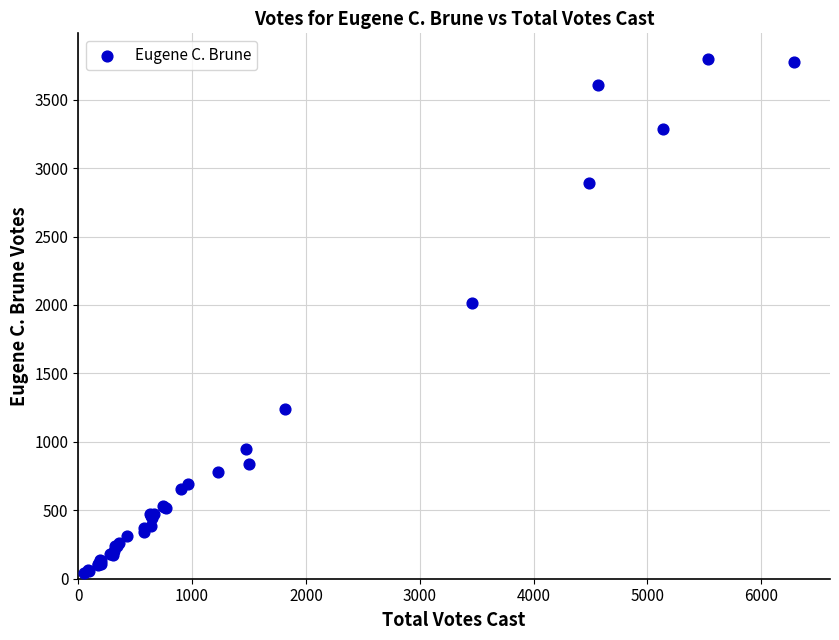

What Y value in the scatter plot is closest to 1919?

2018